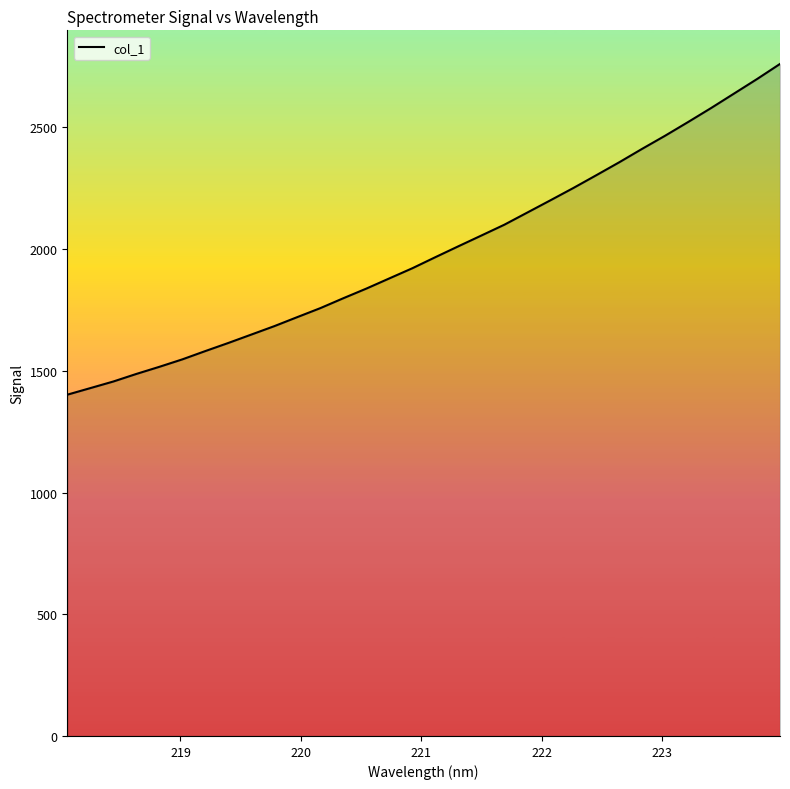

Does the chart display data point markers on the line(s)?

No